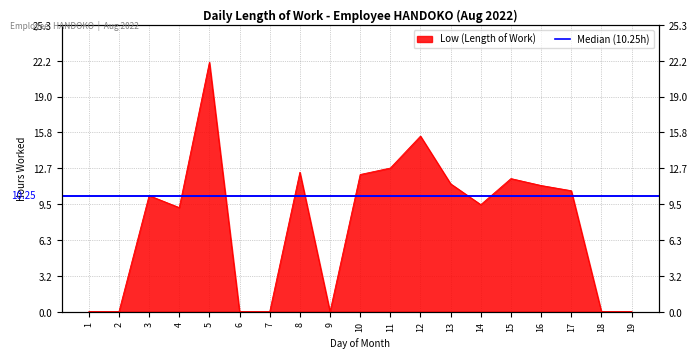

True or false: the data shows 0.0 at 9.

True